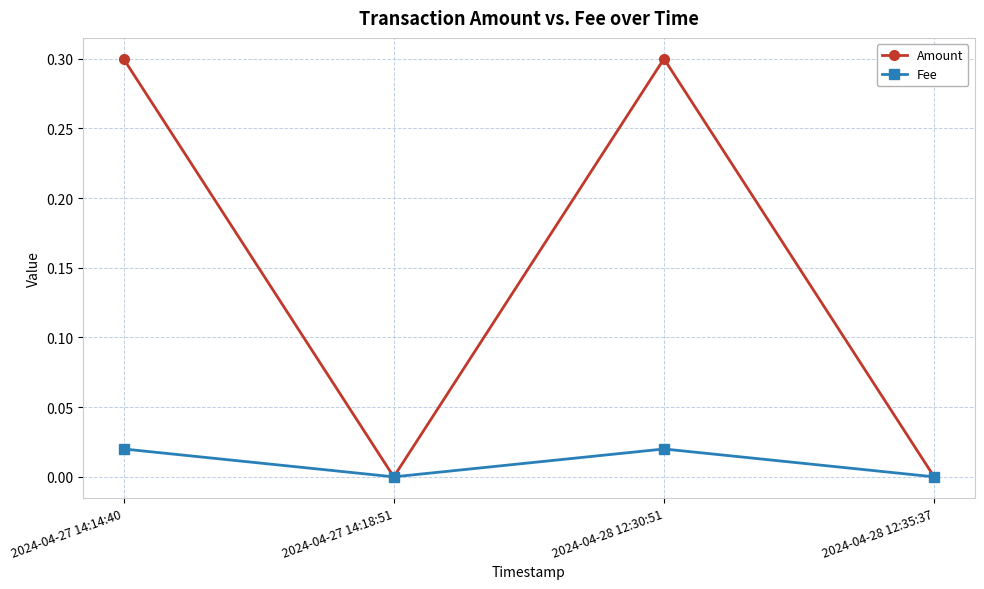

Does the chart display data point markers on the line(s)?

Yes